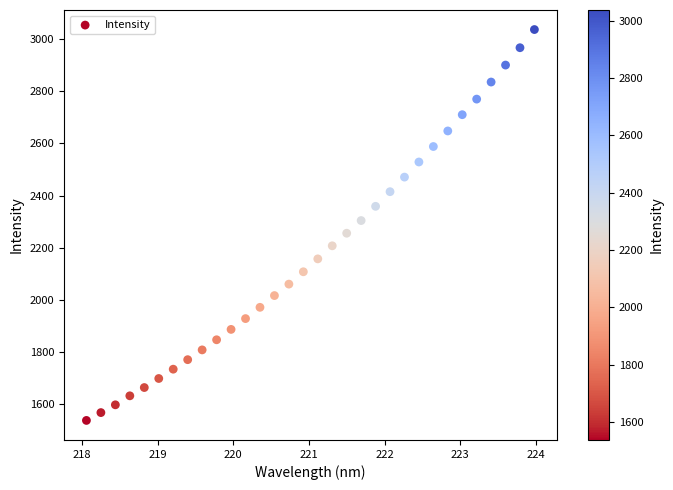

What is the range of Y values (max minus min)?

1499.4